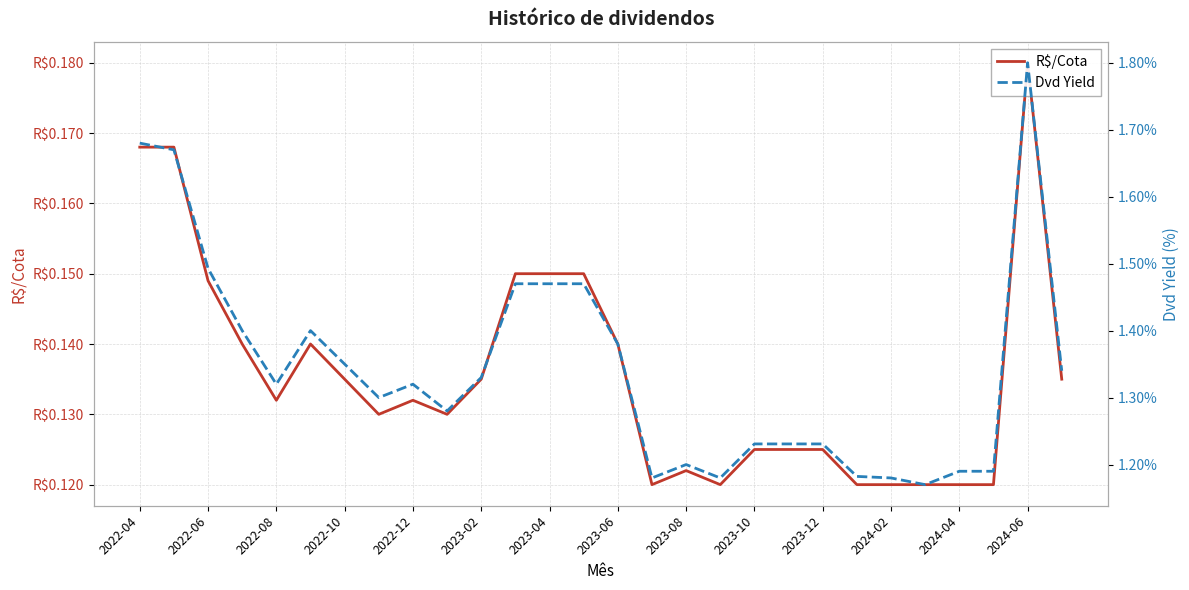

At which category does the chart reach its minimum across all series?

23